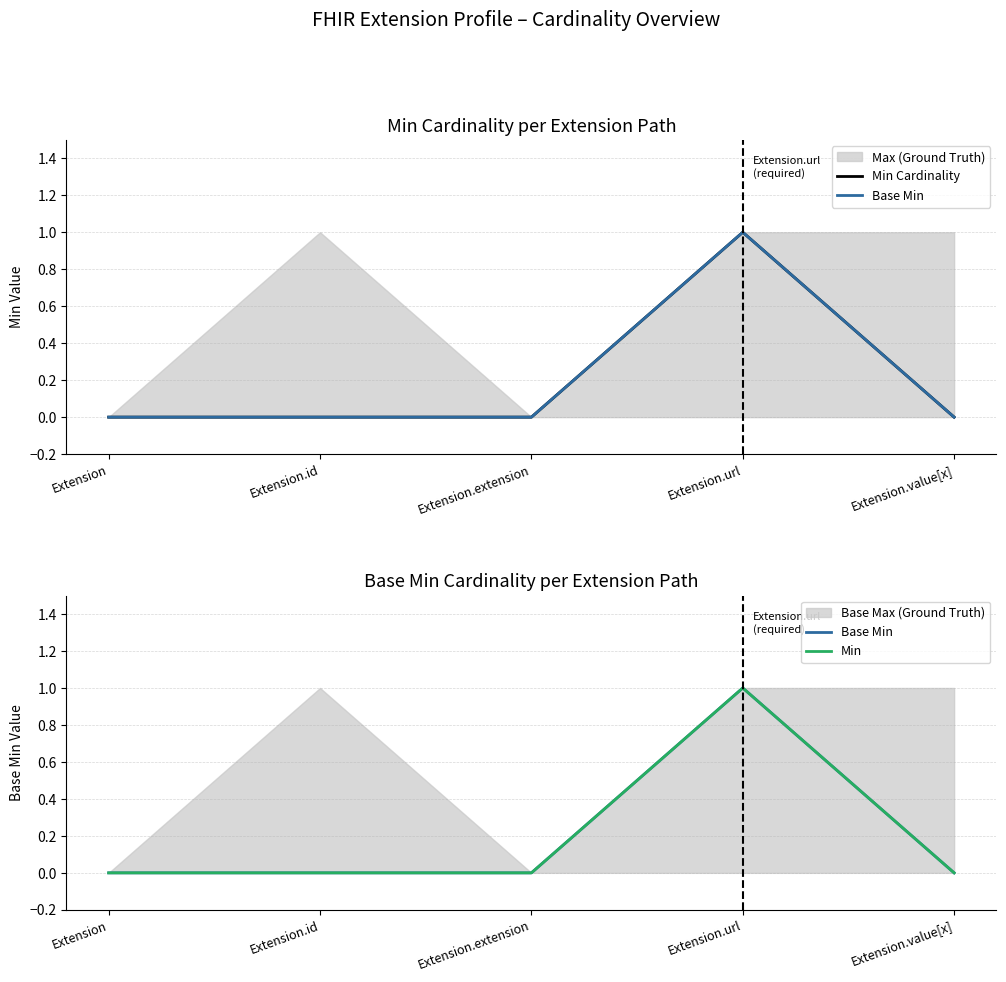

How many positive values does the Min series have?

1